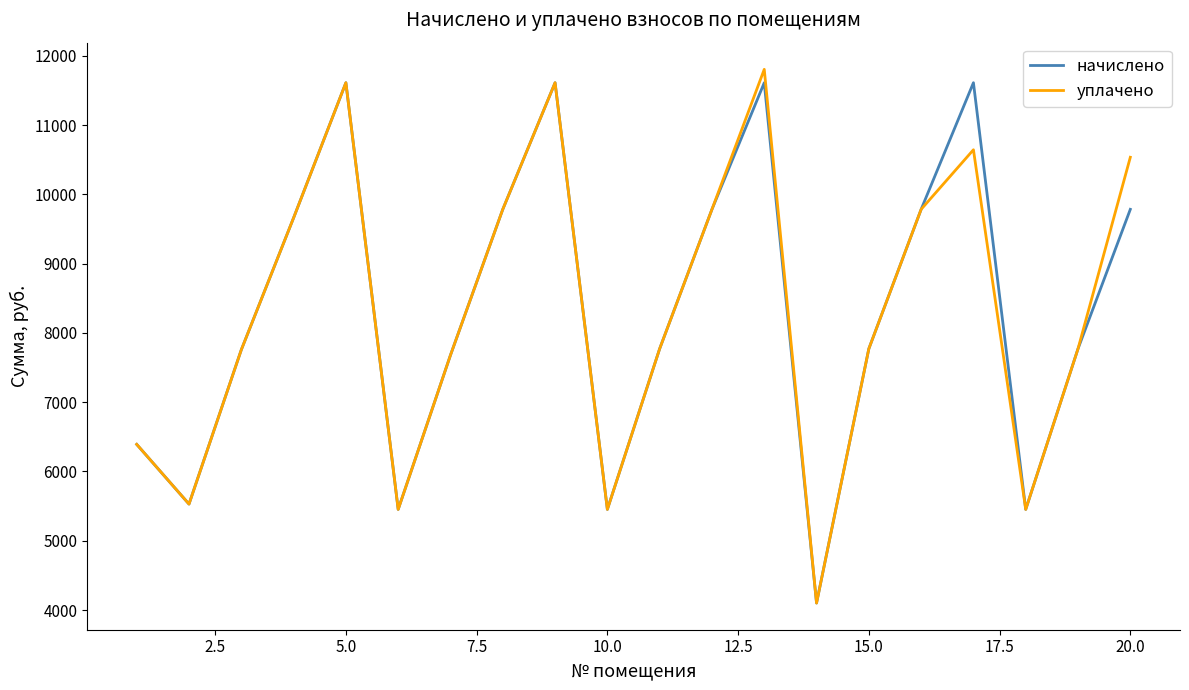

What is the minimum value for начислено?

4101.1